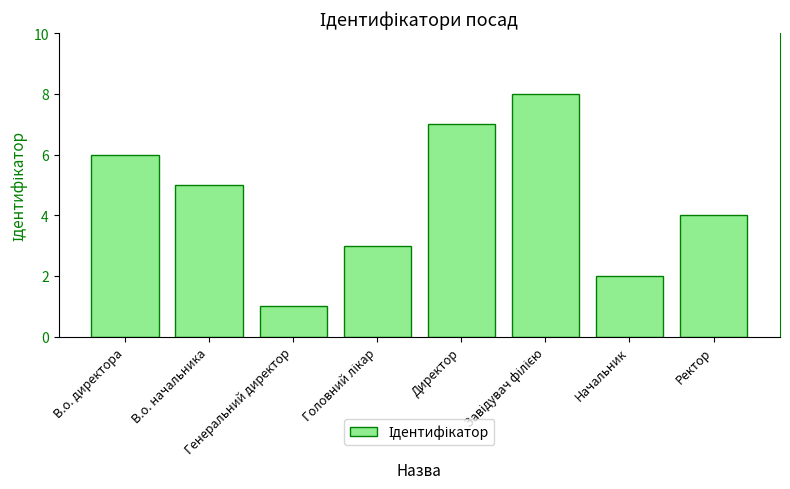

What is the greatest value displayed?

8